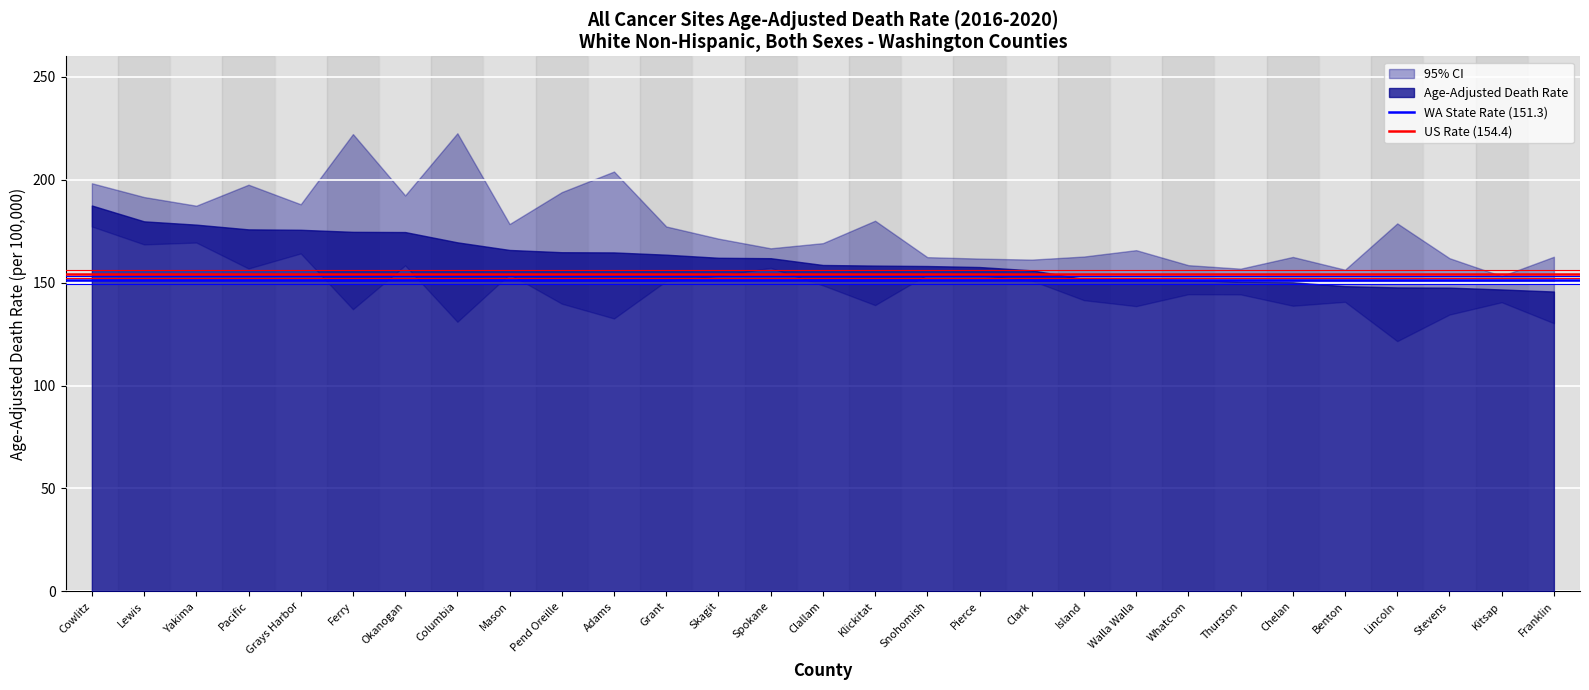

What is the label of the 2nd point from the left?

Lewis